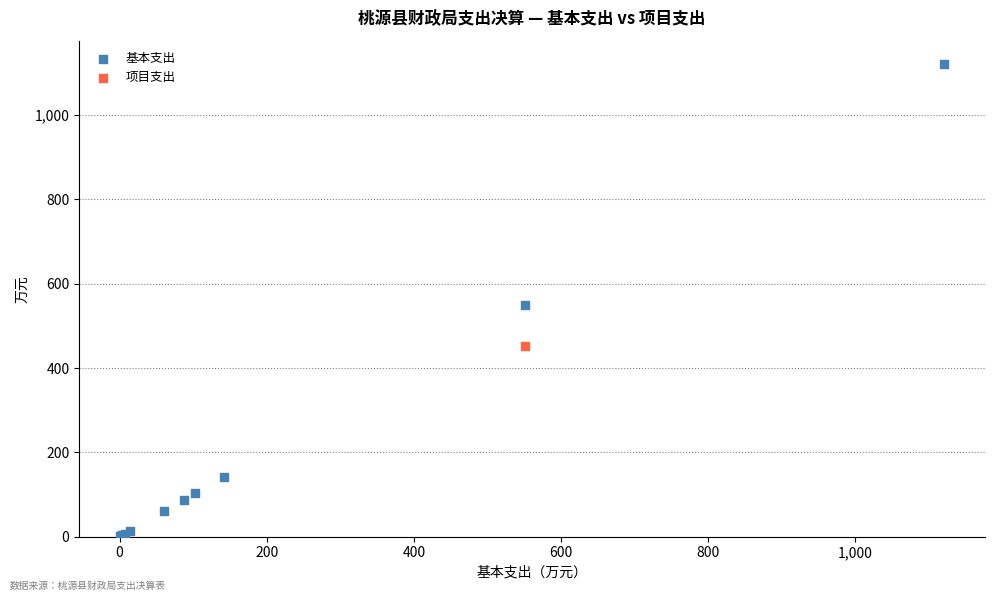

What are all the series names shown in the legend?

基本支出, 项目支出